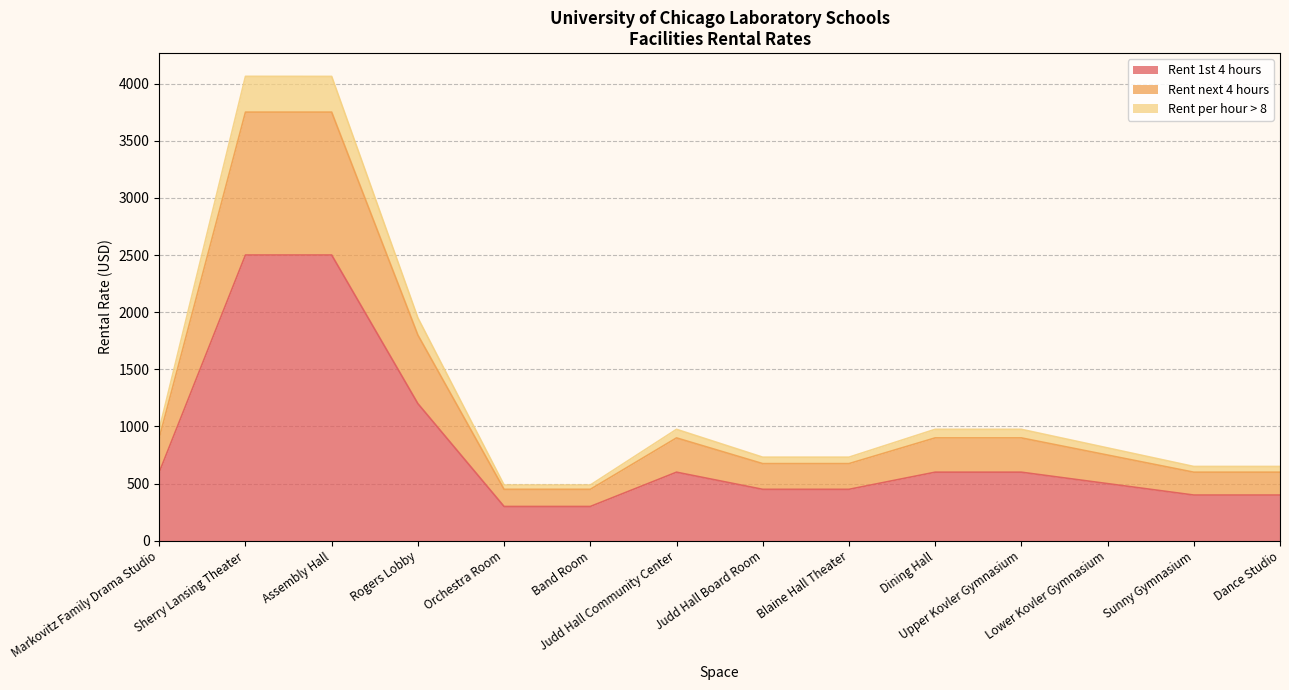

What position from the left is Judd Hall Board Room?

8